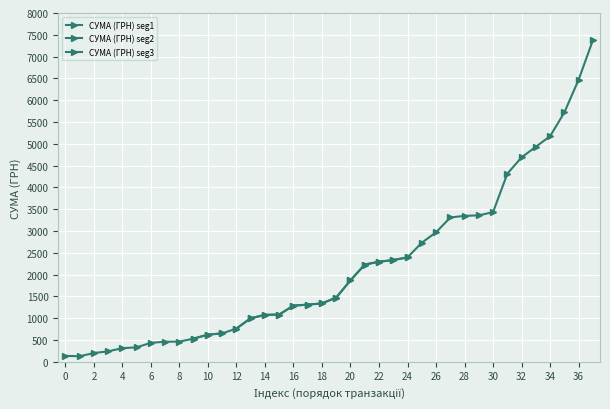

Rank the categories by value from lowest to highest.

125.5, 135, 200, 238.4, 311.16, 330, 434.7, 459, 462, 531, 621.72, 650, 762, 997.45, 1075, 1083.01, 1287, 1310, 1338, 1472.9, 1867.39, 2229, 2293.91, 2332, 2395, 2730, 2969, 3309.96, 3346.2, 3358, 3432, 4313.82, 4688.22, 4931.75, 5173.8, 5718.7, 6469.3, 7375.3